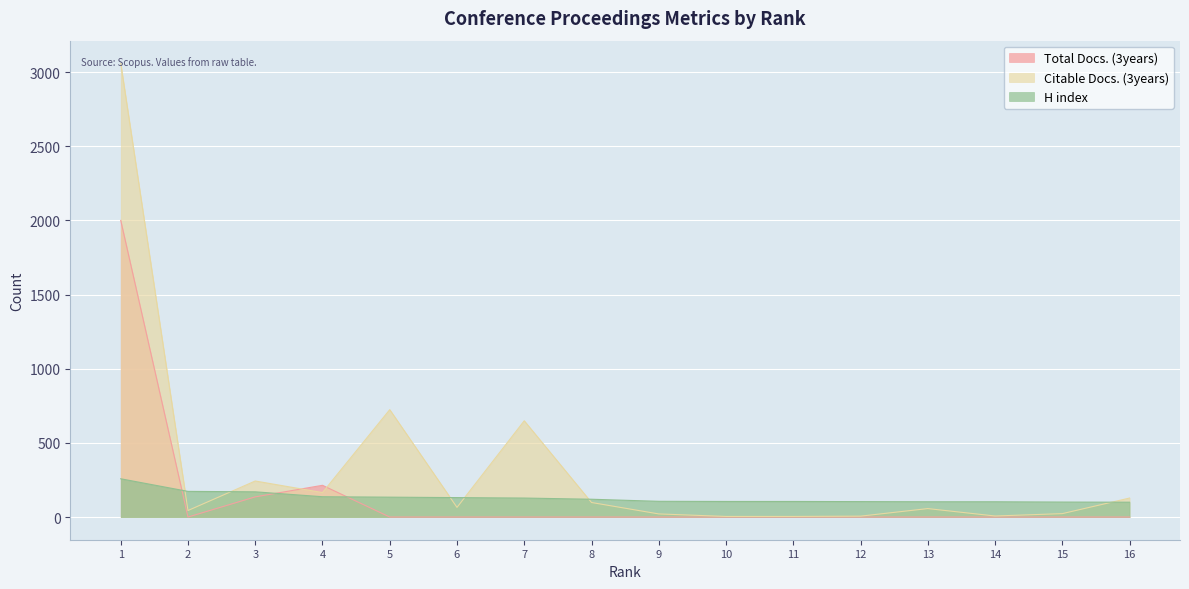

What is the approximate value of Citable Docs. (3years) at 14?

7